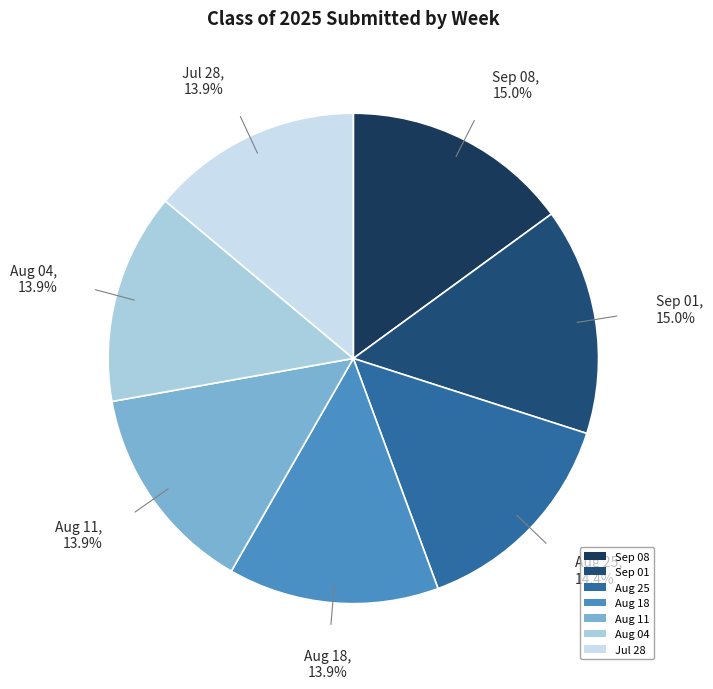

Approximately how many times larger is the value at Aug 18 compared to Aug 25?

1.0